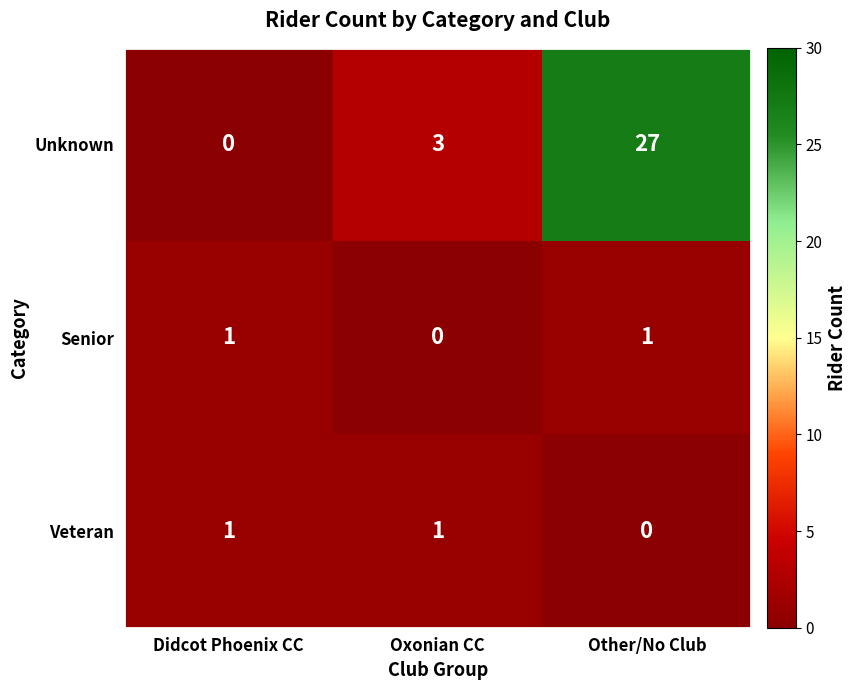

List the labels in order of Unknown value, smallest first.

Didcot Phoenix CC, Oxonian CC, Other/No Club